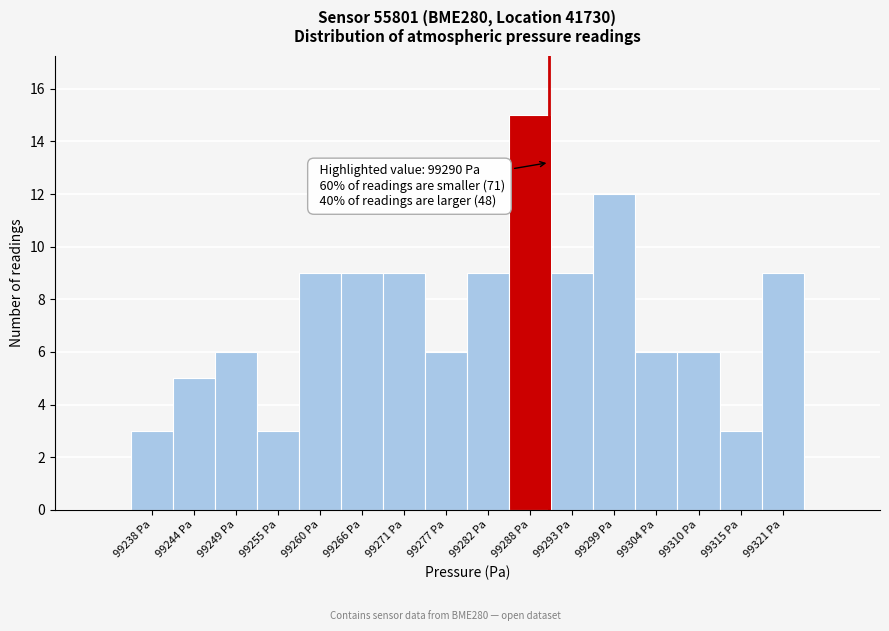

Which range on the x-axis has the tallest bar?

99285 to 99290